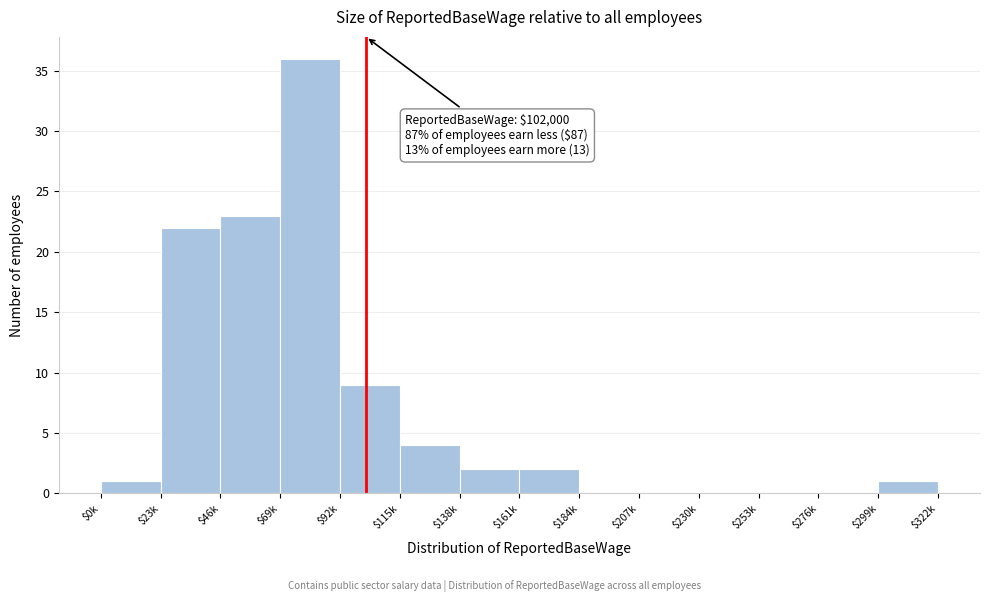

At which label is the value closest to 18?

$23k